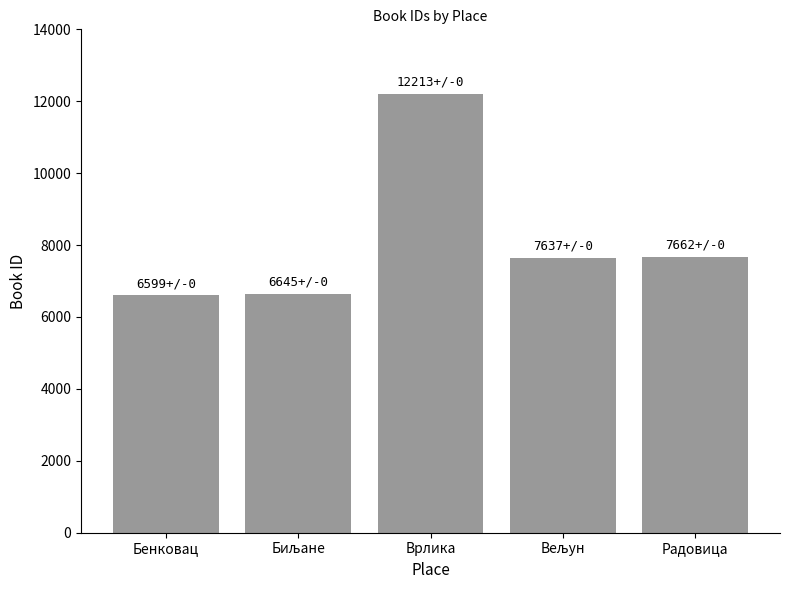

How many bars are there in total?

5